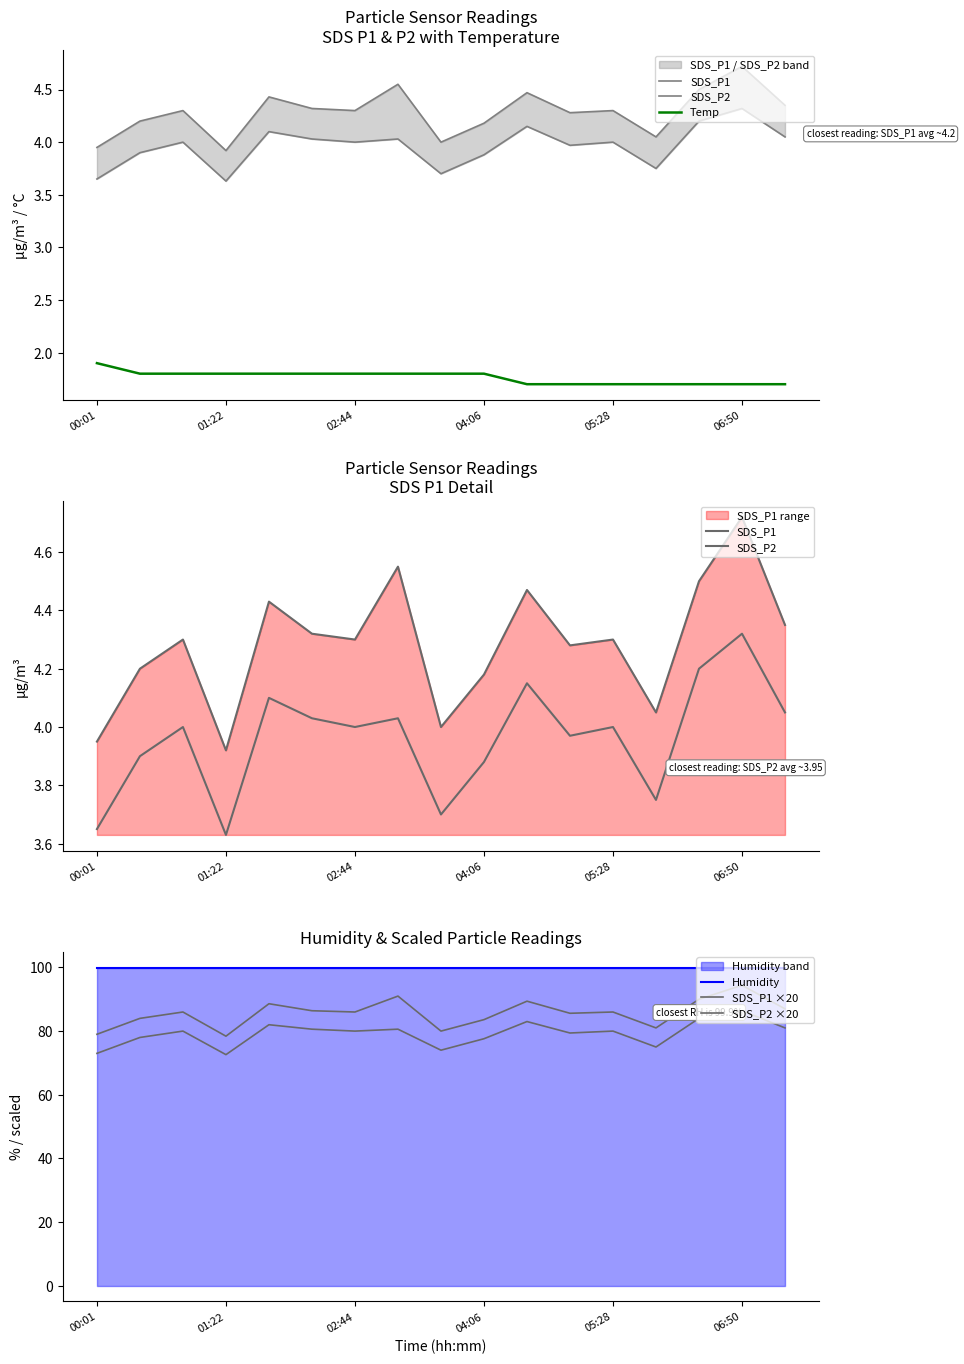

What is the maximum value shown in the chart?

99.9